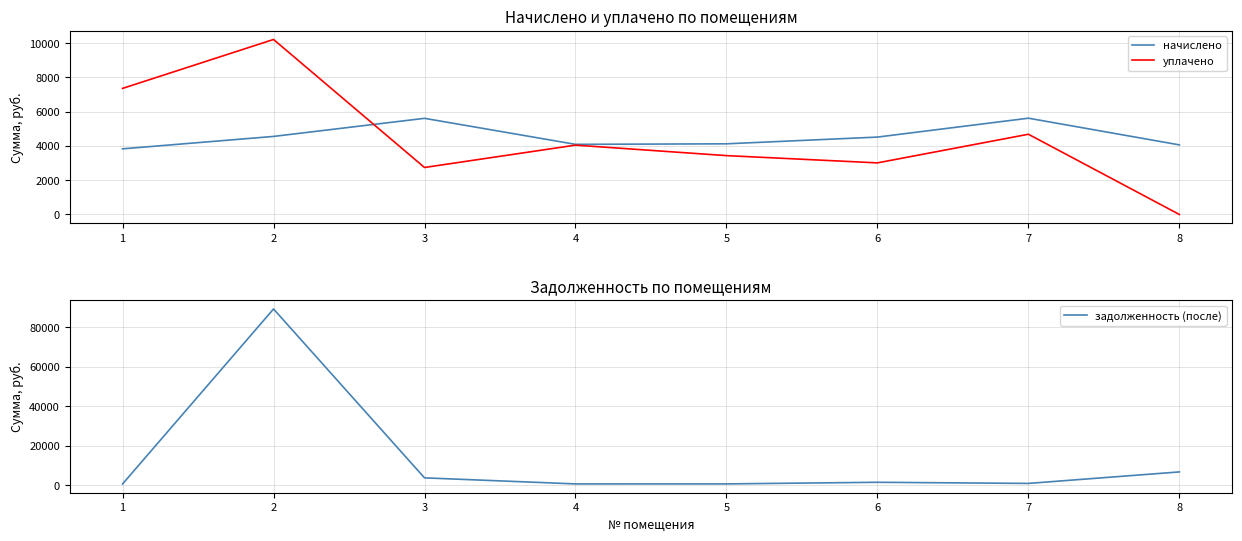

What is the difference between the maximum and minimum values in the уплачено series?

10201.2